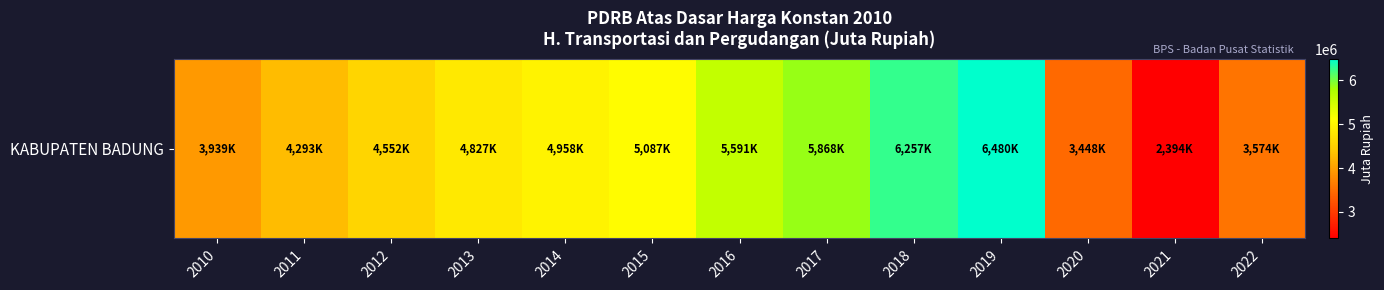

Is it true that the value at 2014 is 4958177.6?

True